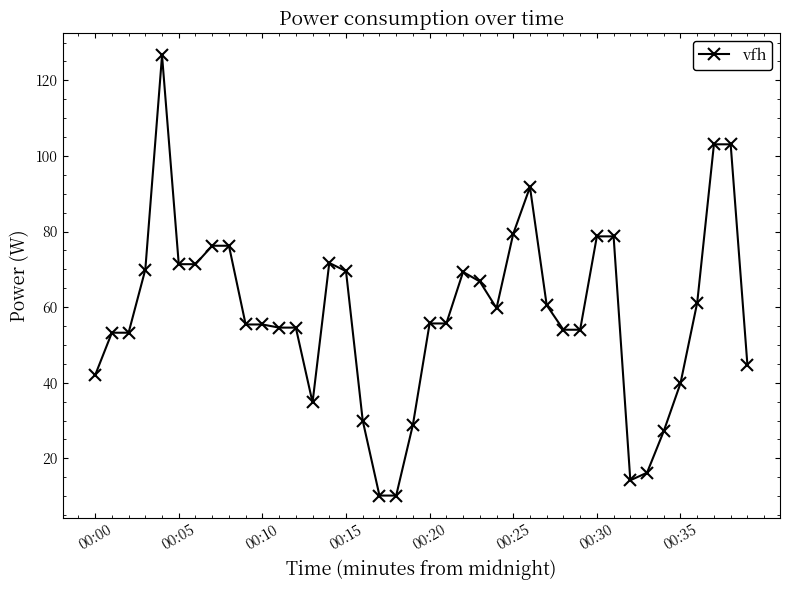

What is the average value?

58.2